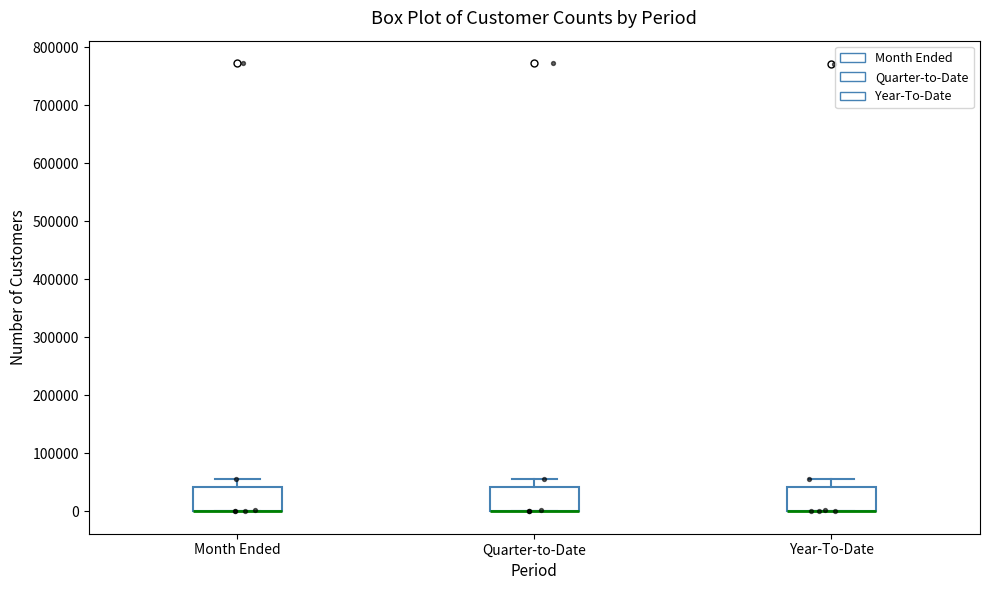

Reading left to right, transcribe this box plot: for each box, give where its median line is, the range the box spans, and where its two whiskers end, as read against the y-axis. The values are not printed on the chart, so give them approximately, as read against the axis.

Month Ended: median 0 (drawn on the box's lower edge), box 0 to 40000, whiskers 0 to 60000
Quarter-to-Date: median 0 (drawn on the box's lower edge), box 0 to 40000, whiskers 0 to 60000
Year-To-Date: median 0 (drawn on the box's lower edge), box 0 to 40000, whiskers 0 to 60000